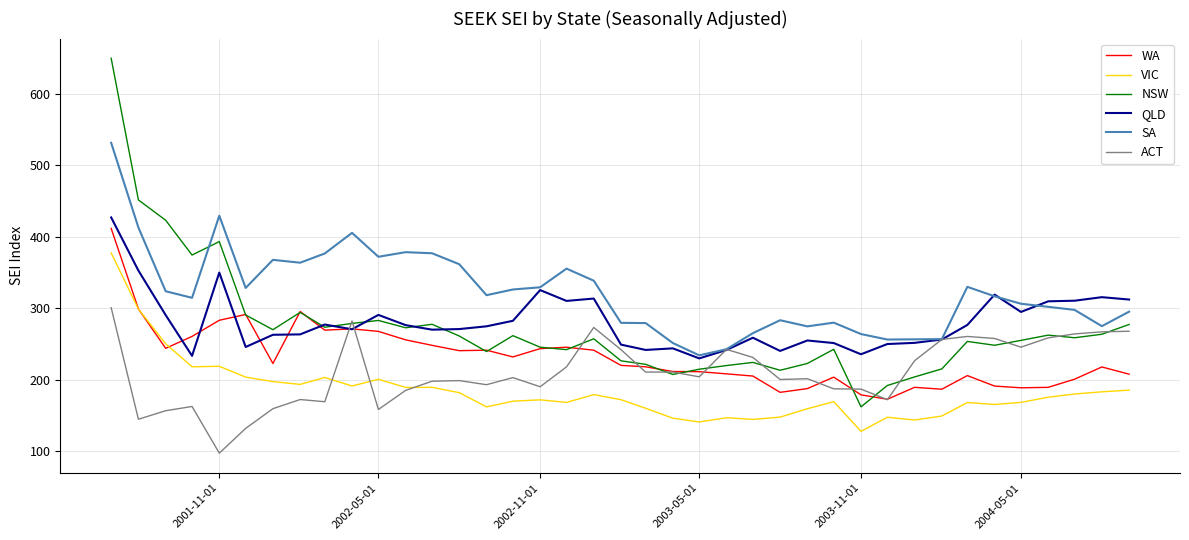

Rank the series by their maximum value, from highest to lowest.

NSW, SA, QLD, WA, VIC, ACT